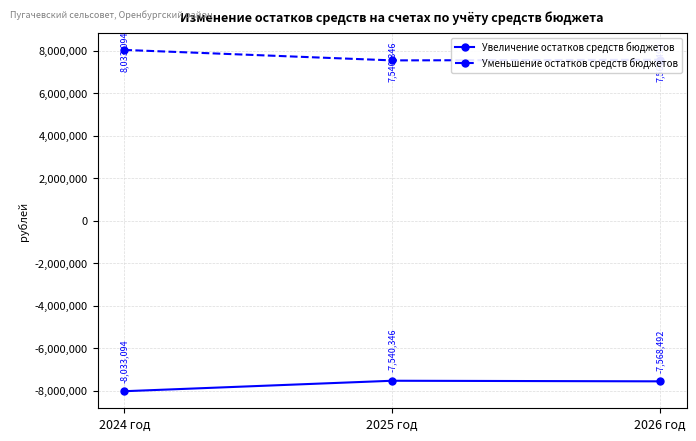

What is the maximum value shown in the chart?

8033094